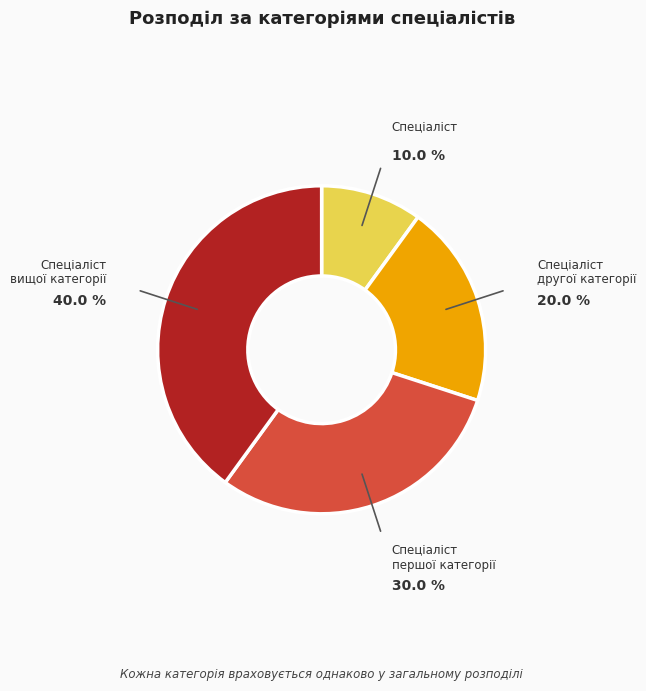

To the nearest percent, what is the combined percentage of Спеціаліст другої категорії and Спеціаліст першої категорії?

50%